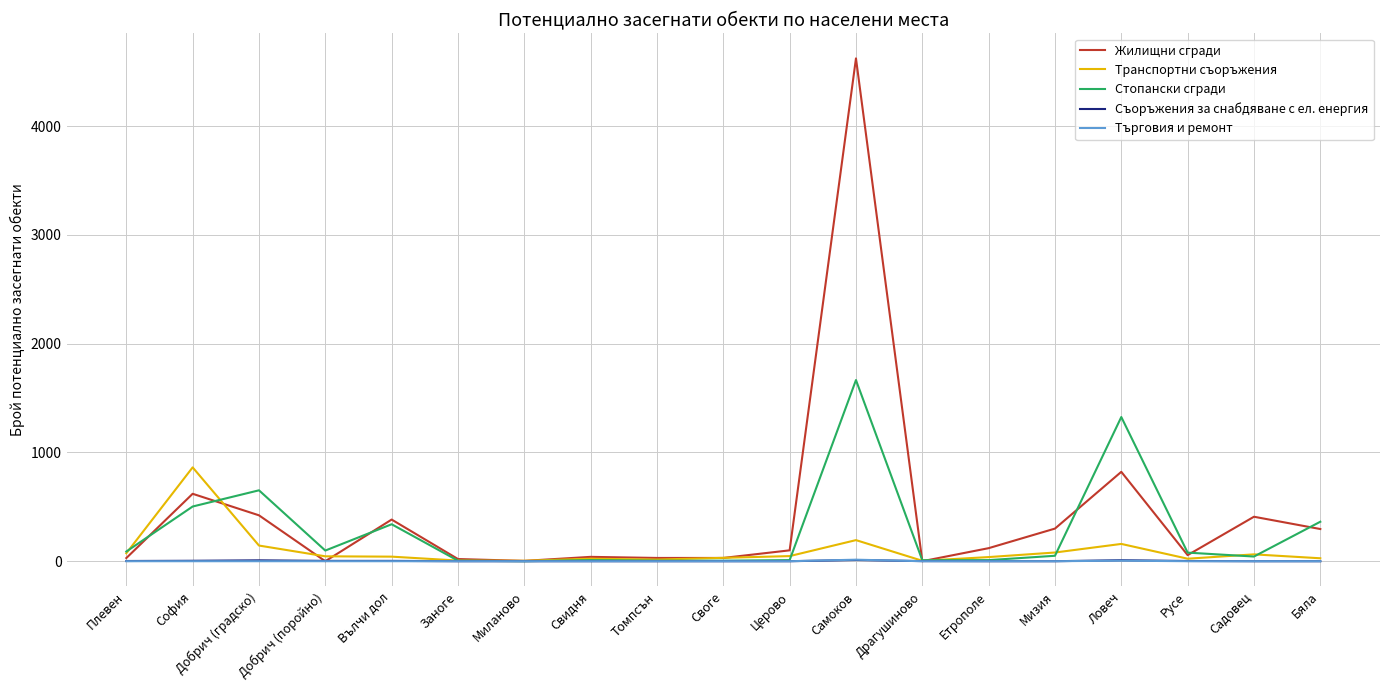

The Жилищни сгради series shows 822 at Ловеч. True or false?

True